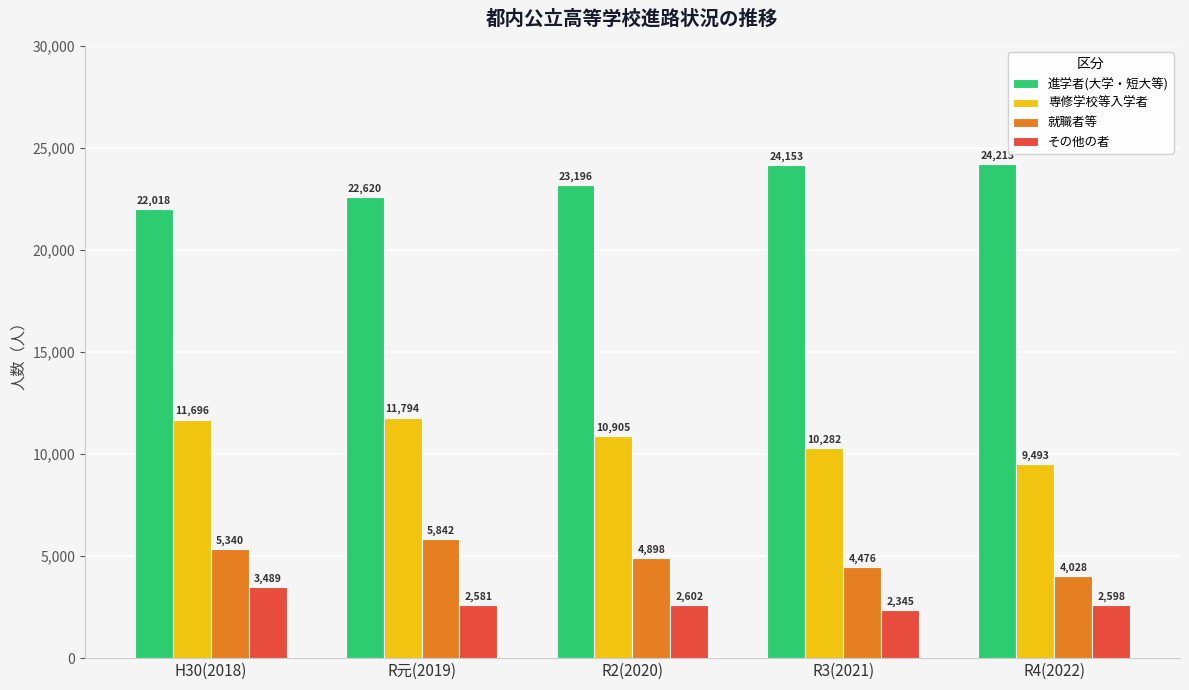

At which category is the sum across all series the highest?

R元(2019)